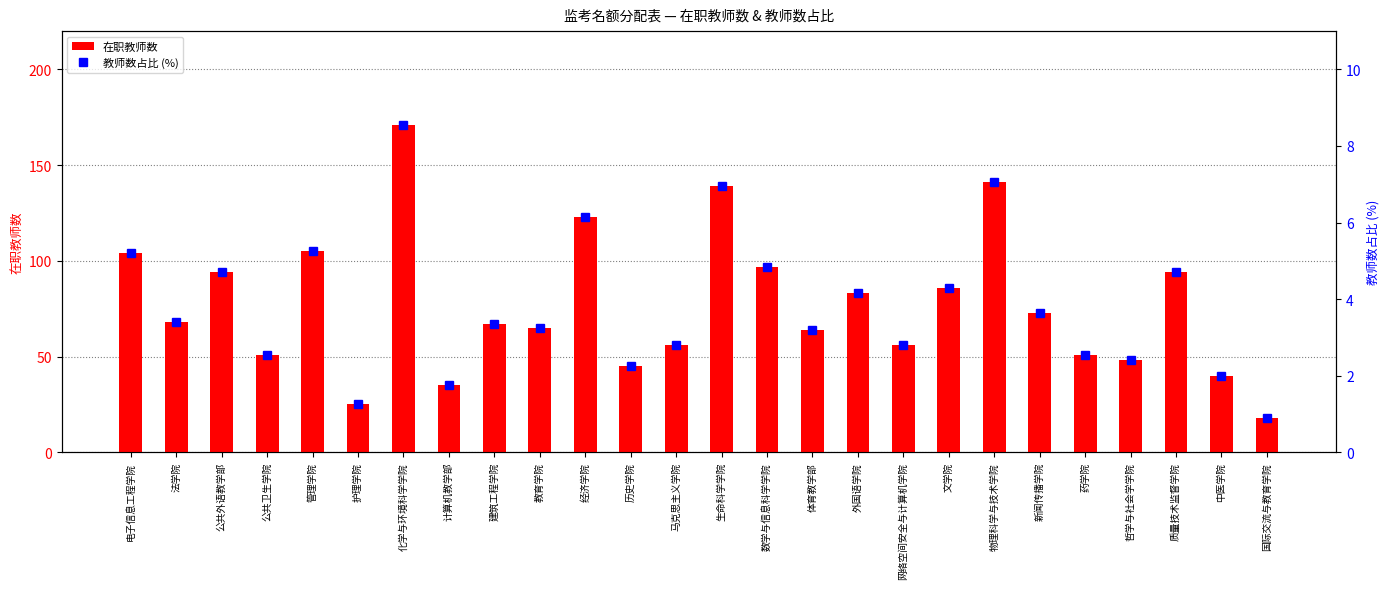

True or false: 教师数占比 (%) has a value of 4.7 at 马克思主义学院.

False